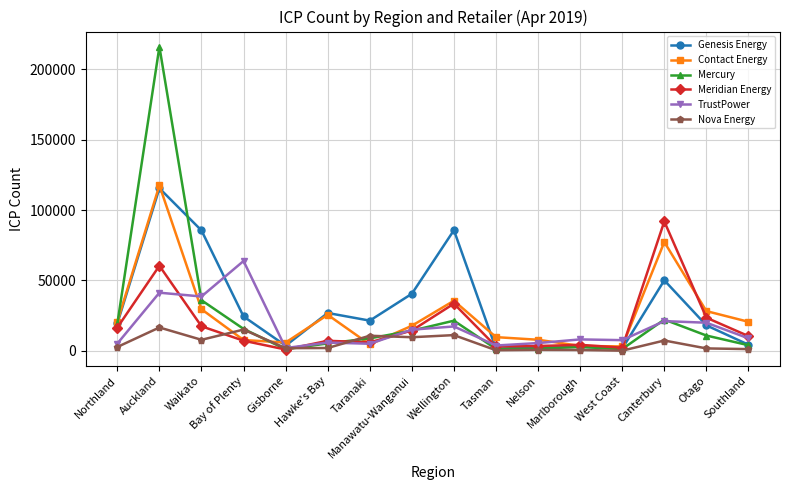

The value of Contact Energy at Nelson is 7866. True or false?

True